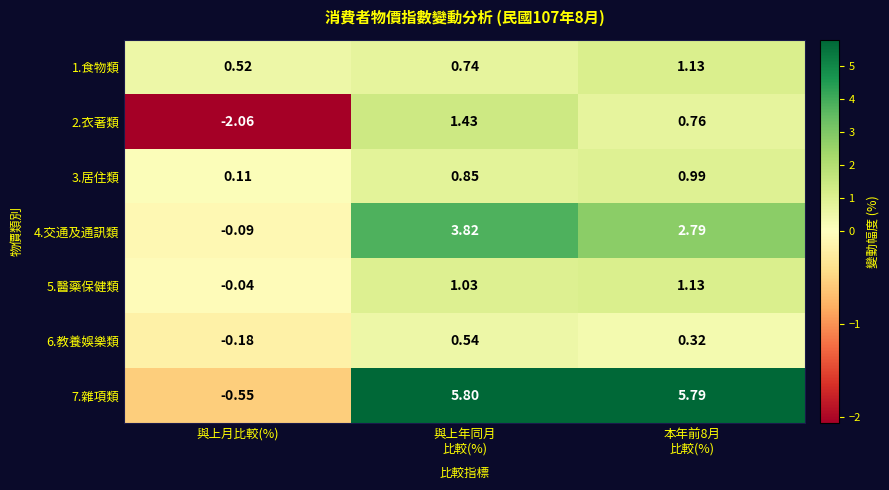

How many values in the 6.教養娛樂類 series are below 0?

1